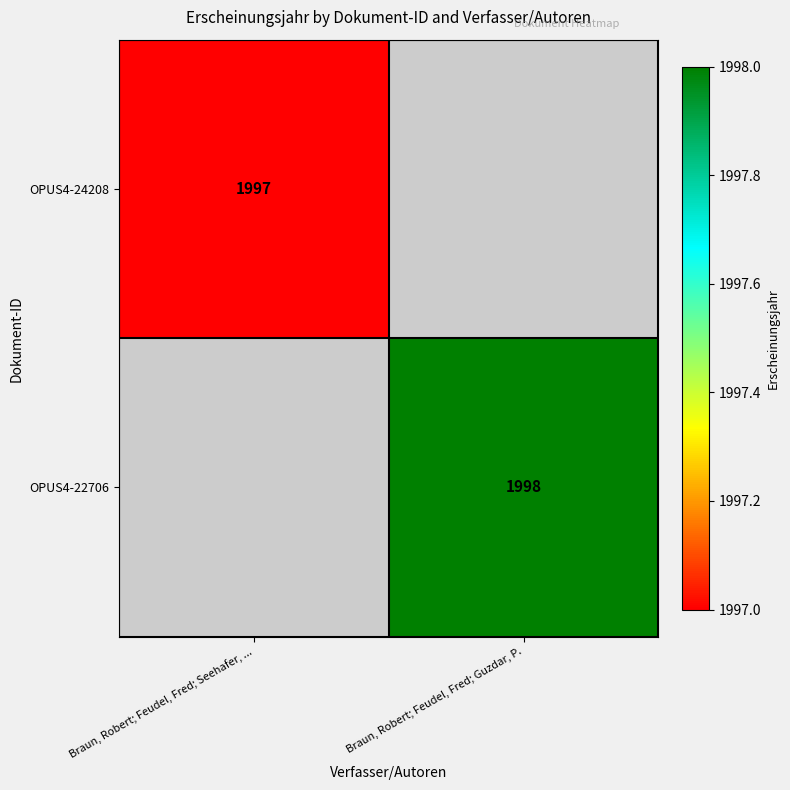

True or false: OPUS4-22706 has a value of 1998 at Braun, Robert; Feudel, Fred; Guzdar, P..

True